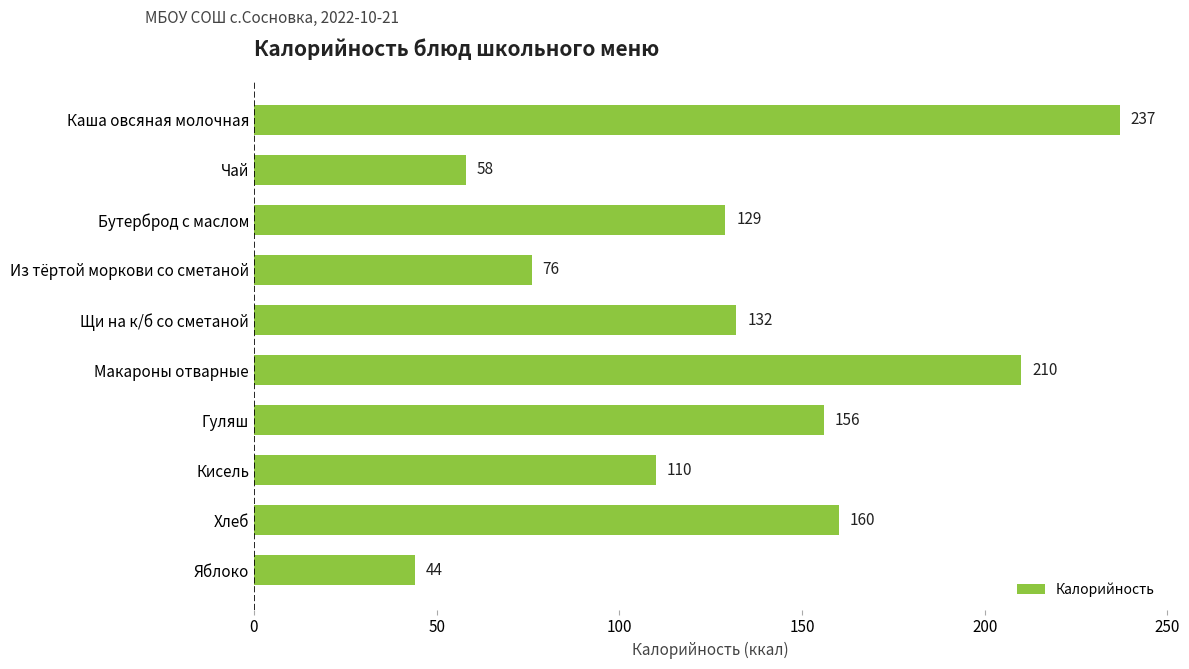

At which label is the value closest to 140?

Щи на к/б со сметаной